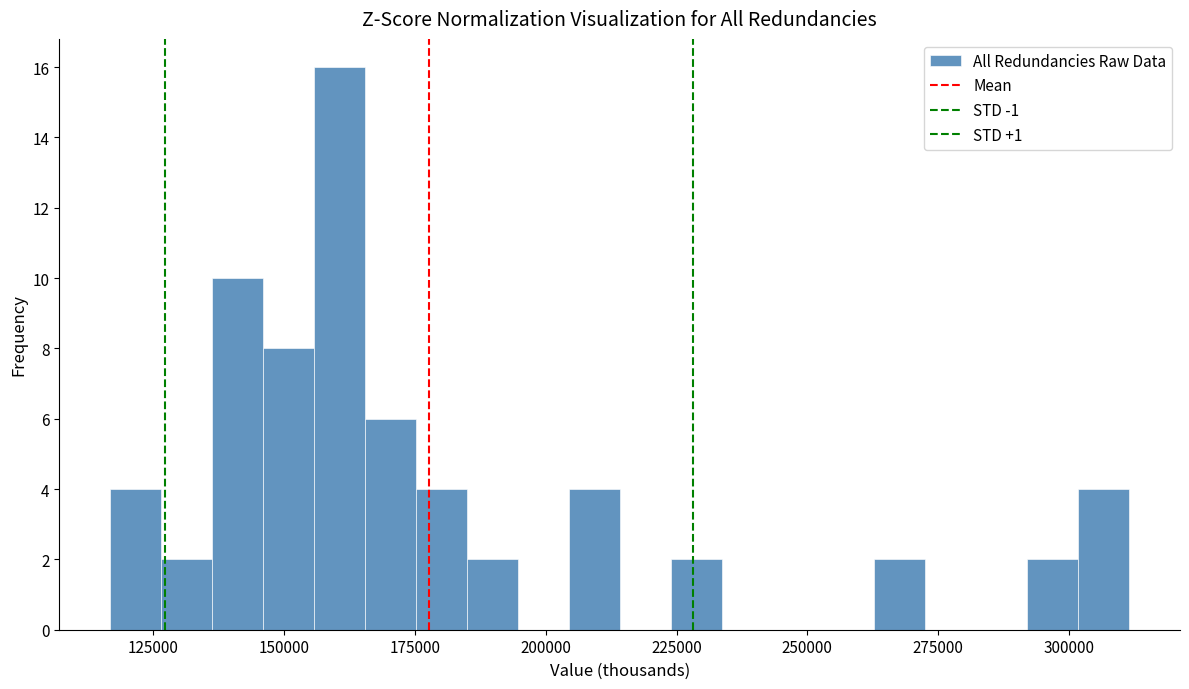

Around what value on the x-axis is the tallest bar? Give the approximate position of its centre, as read against the axis.

160000